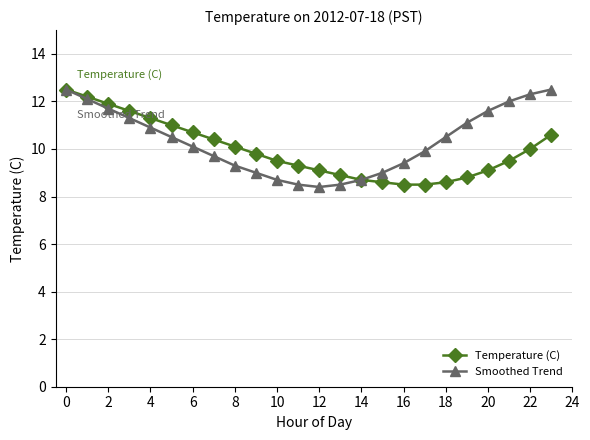

What is the smallest value displayed?

8.4